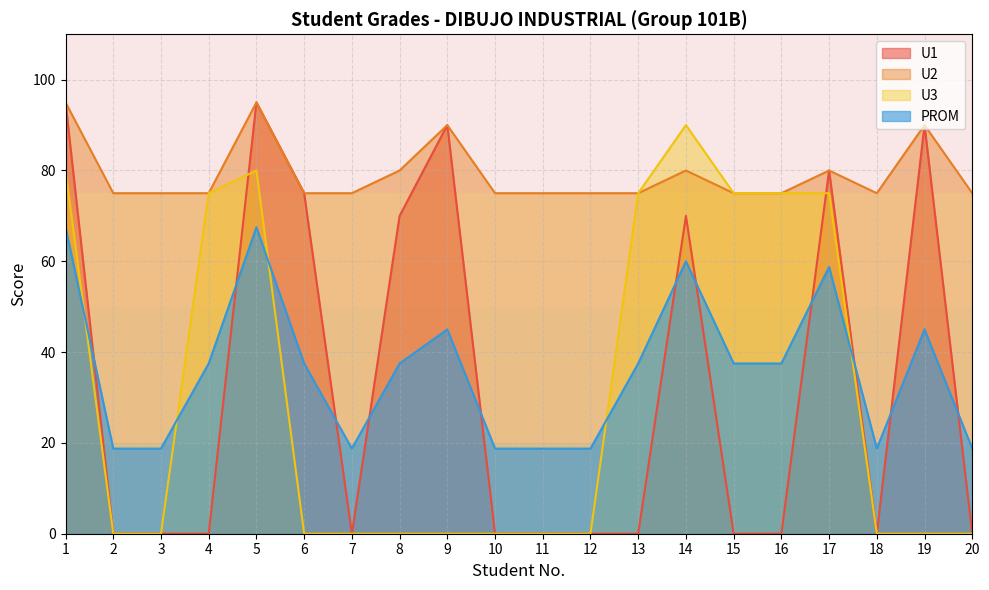

What are all the series names shown in the legend?

U1, U2, U3, PROM